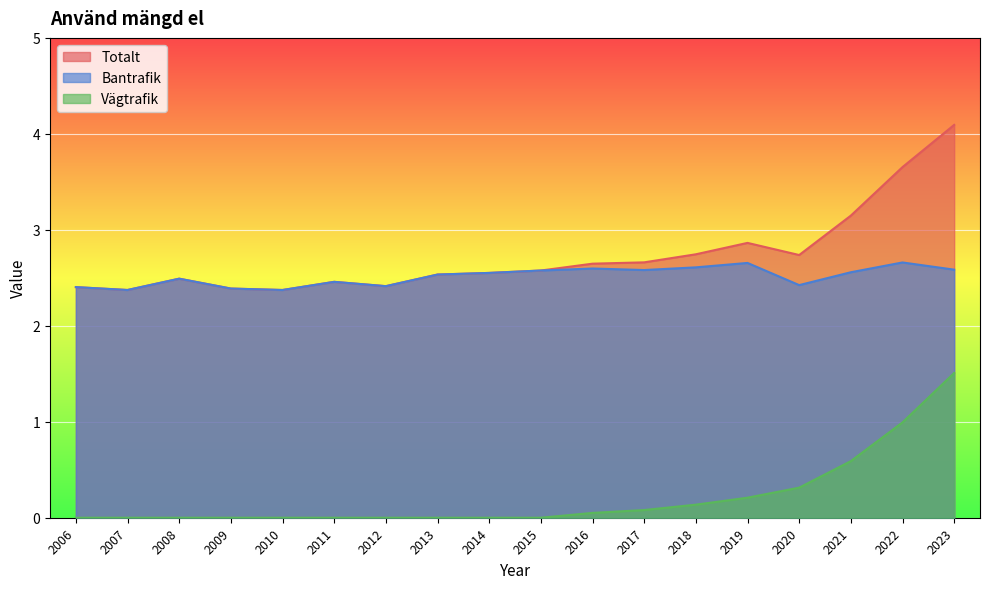

What is the difference between the maximum and minimum values in the Bantrafik series?

0.3